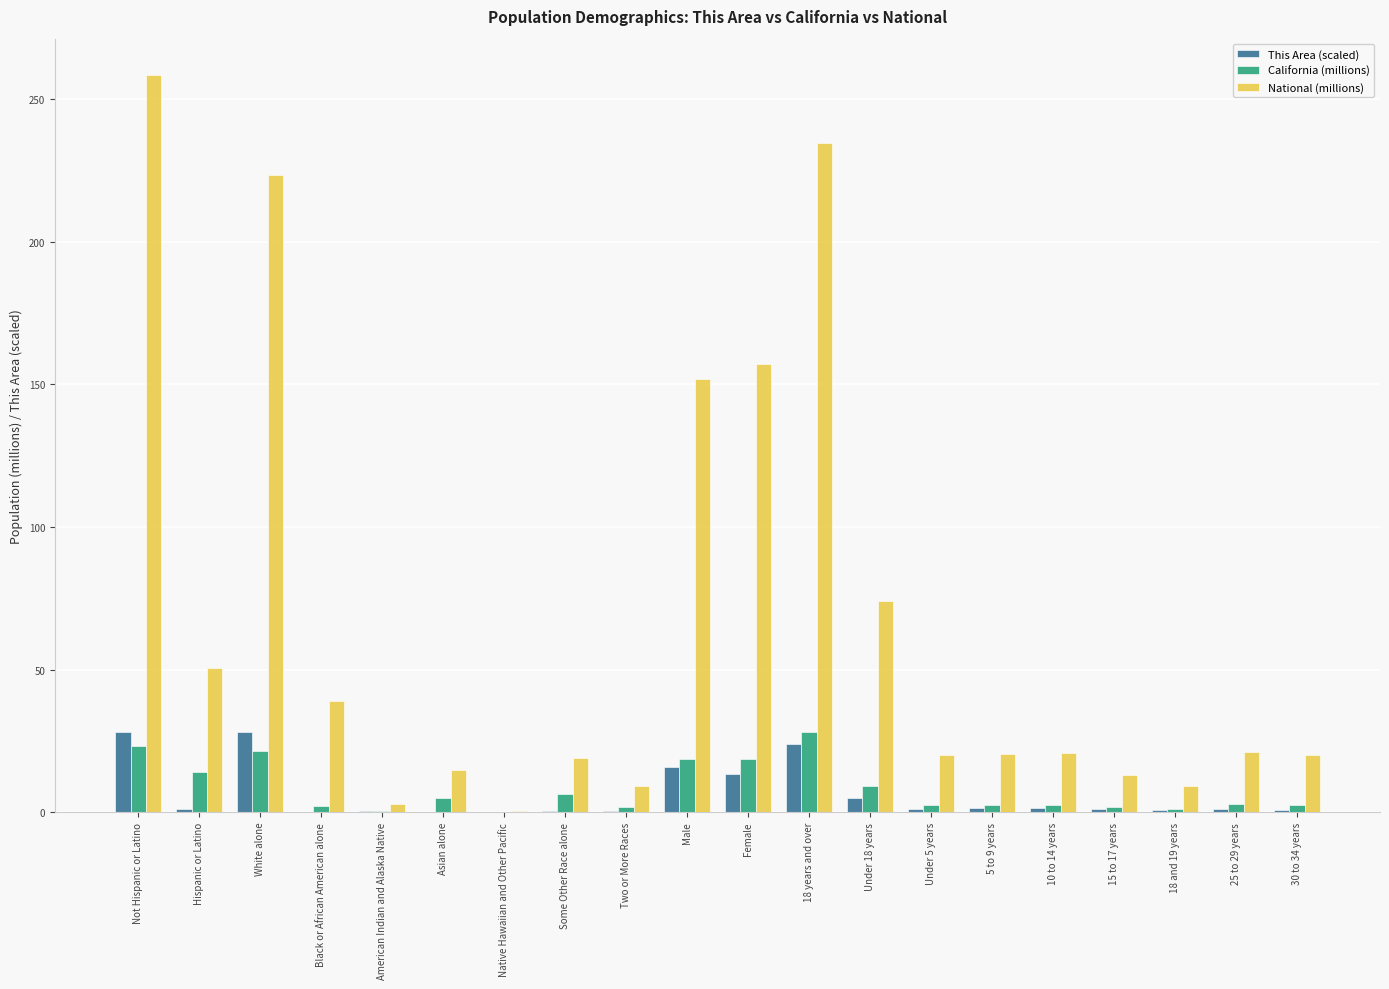

At which category is the sum across all series the highest?

Not Hispanic or Latino